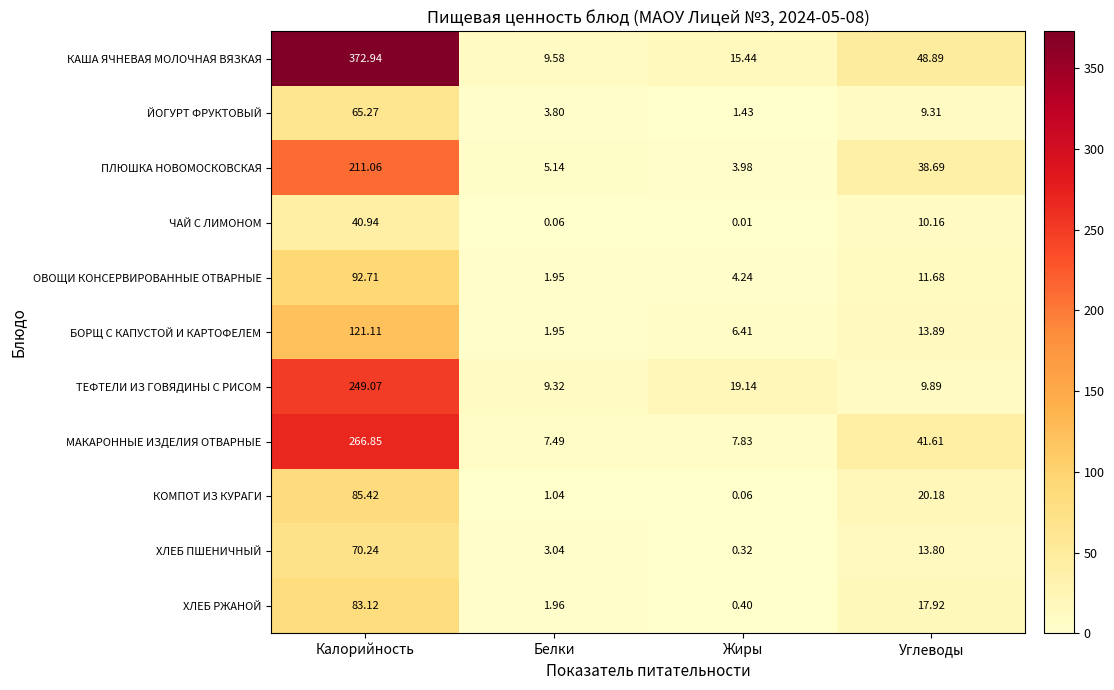

At which category is the sum across all series the highest?

Калорийность